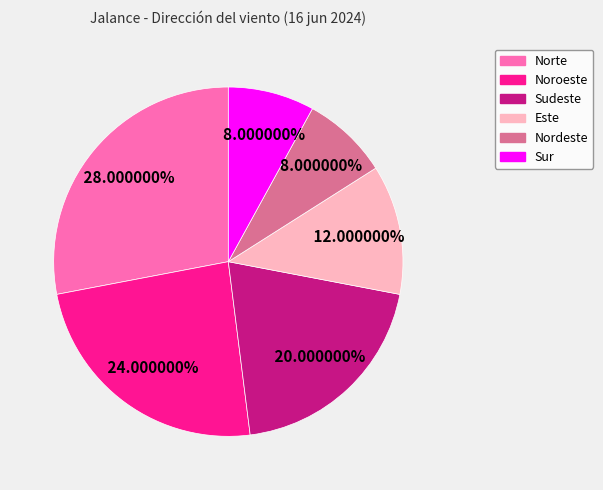

Does Nordeste account for over 50% of the chart?

No